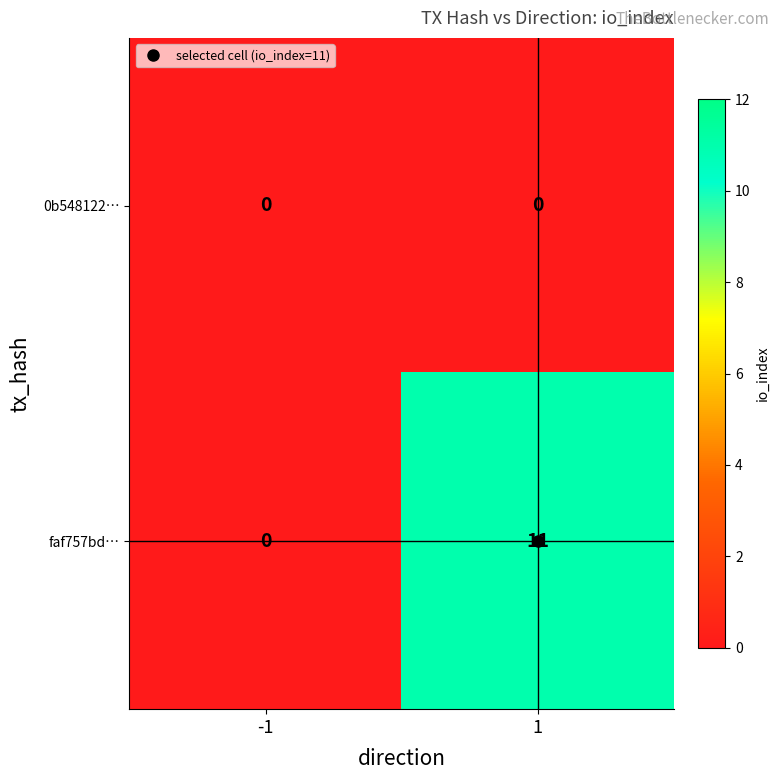

Between -1 and 1, which series saw the biggest shift?

faf757bd…